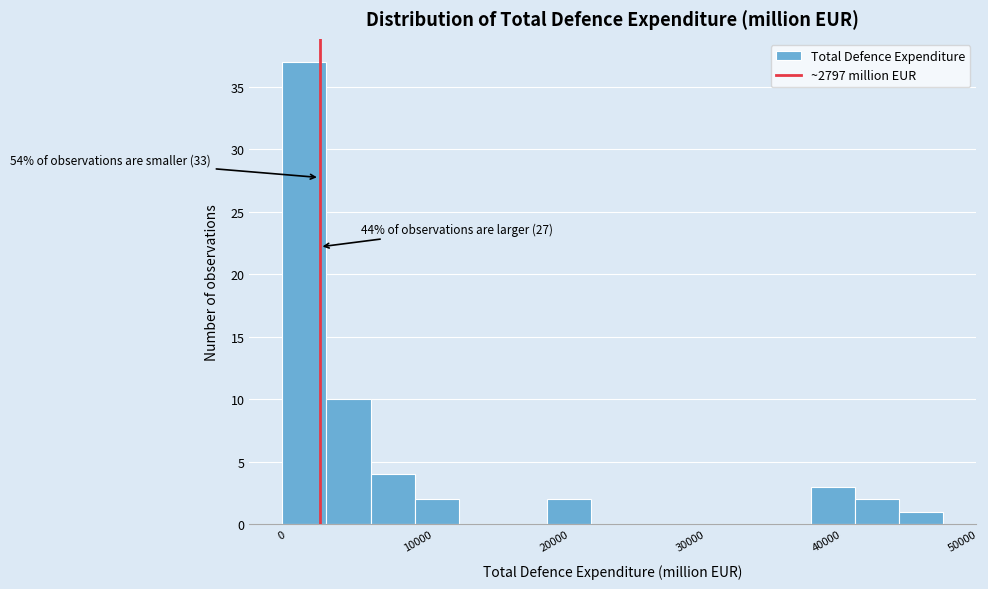

Read against the x-axis, roughly where is the centre of the tallest bar?

2000